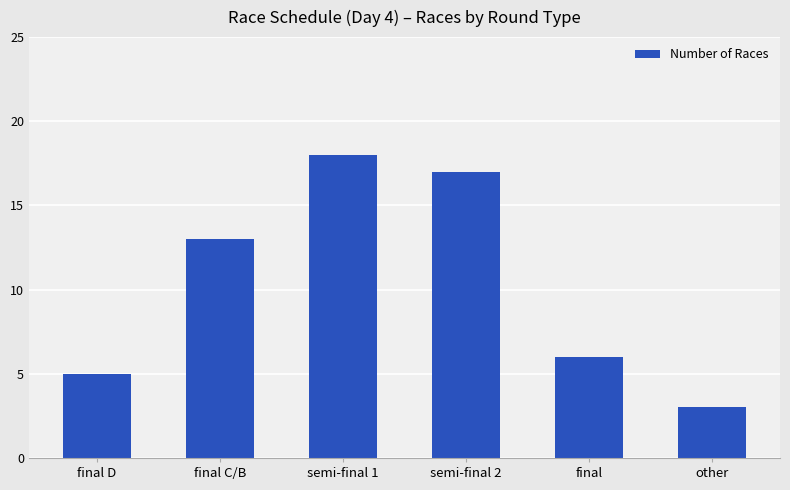

What position from the right is semi-final 2?

3